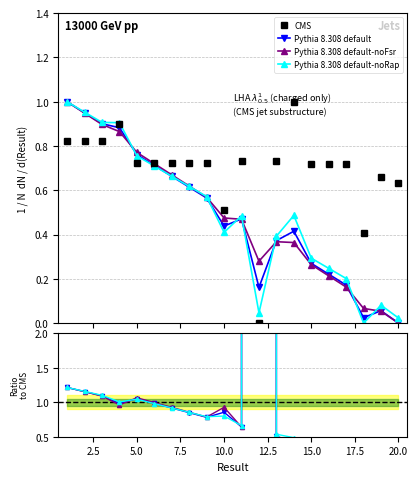

The value of Pythia 8.308 default-noFsr at 5.0 is 0.2. True or false?

False